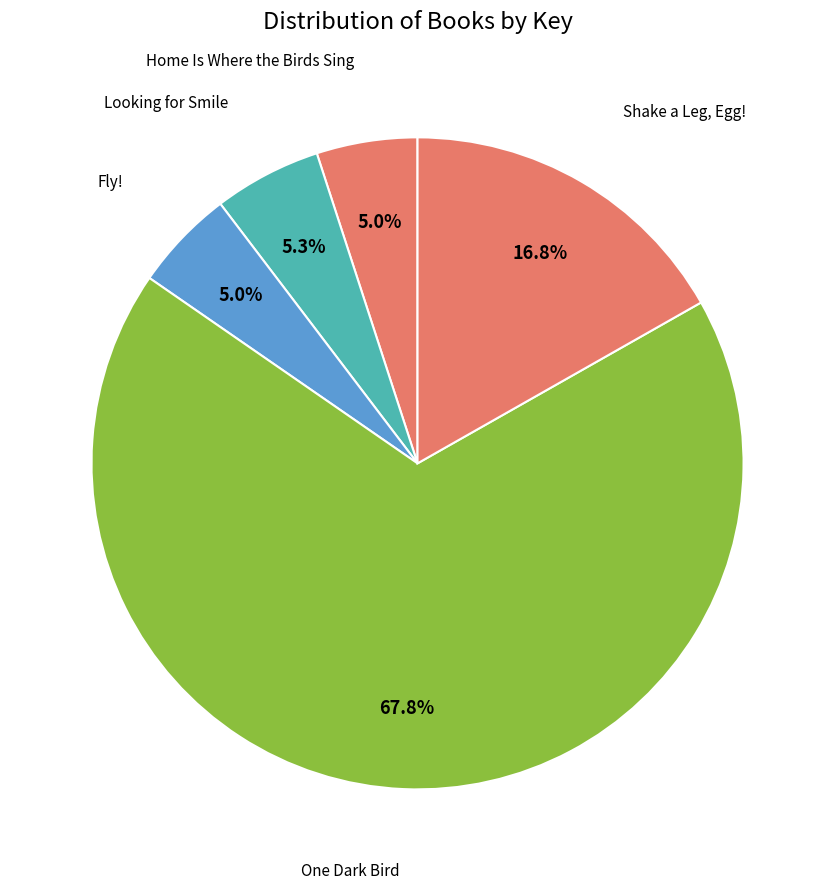

How many segments does this pie chart have?

5